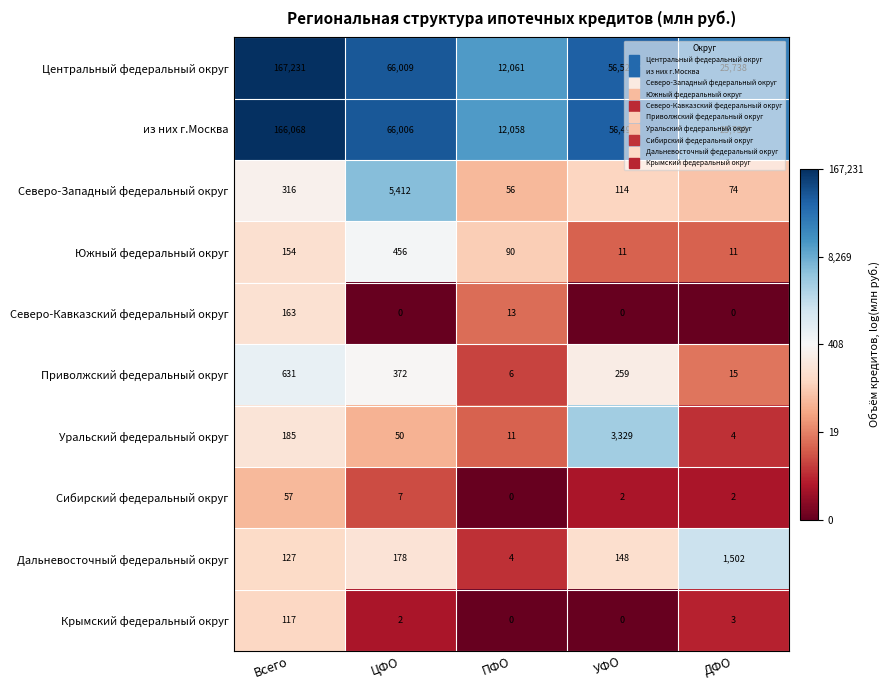

Rank the series by their maximum value, from lowest to highest.

Сибирский федеральный округ, Крымский федеральный округ, Северо-Кавказский федеральный округ, Южный федеральный округ, Приволжский федеральный округ, Дальневосточный федеральный округ, Уральский федеральный округ, Северо-Западный федеральный округ, из них г.Москва, Центральный федеральный округ